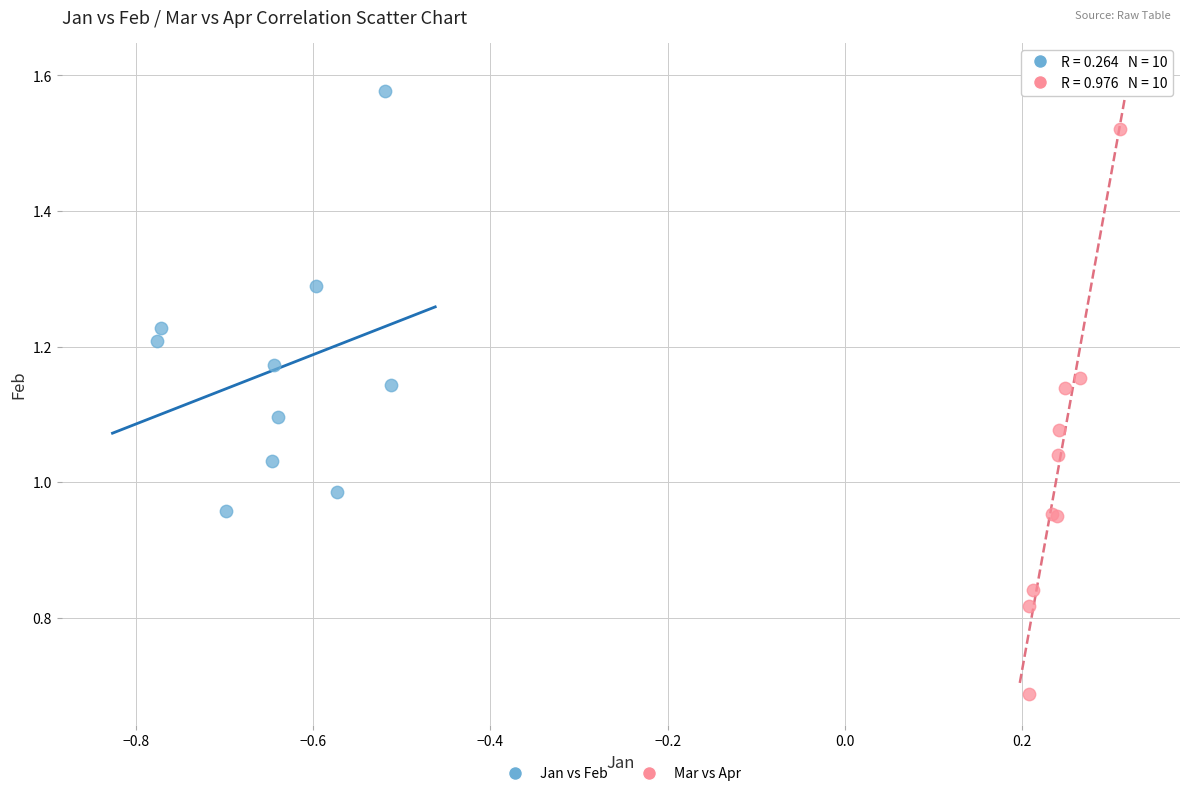

What are all the series names shown in the legend?

Jan vs Feb, Mar vs Apr